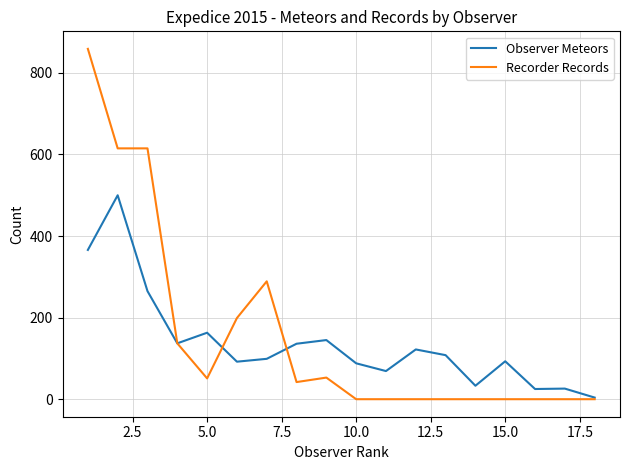

List the series in order of their peak value, highest first.

Recorder Records, Observer Meteors